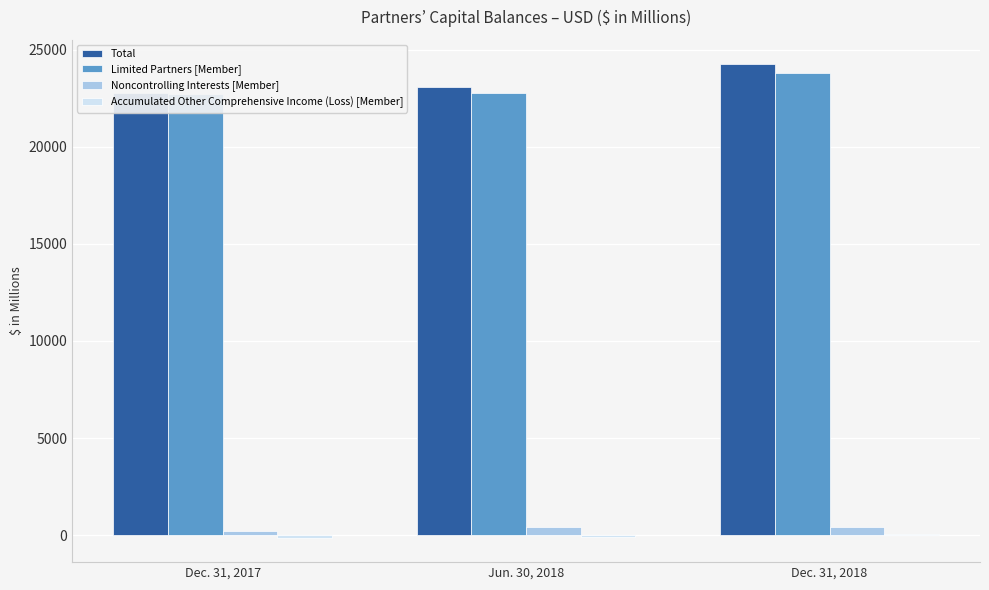

What is the greatest value displayed?

24292.2